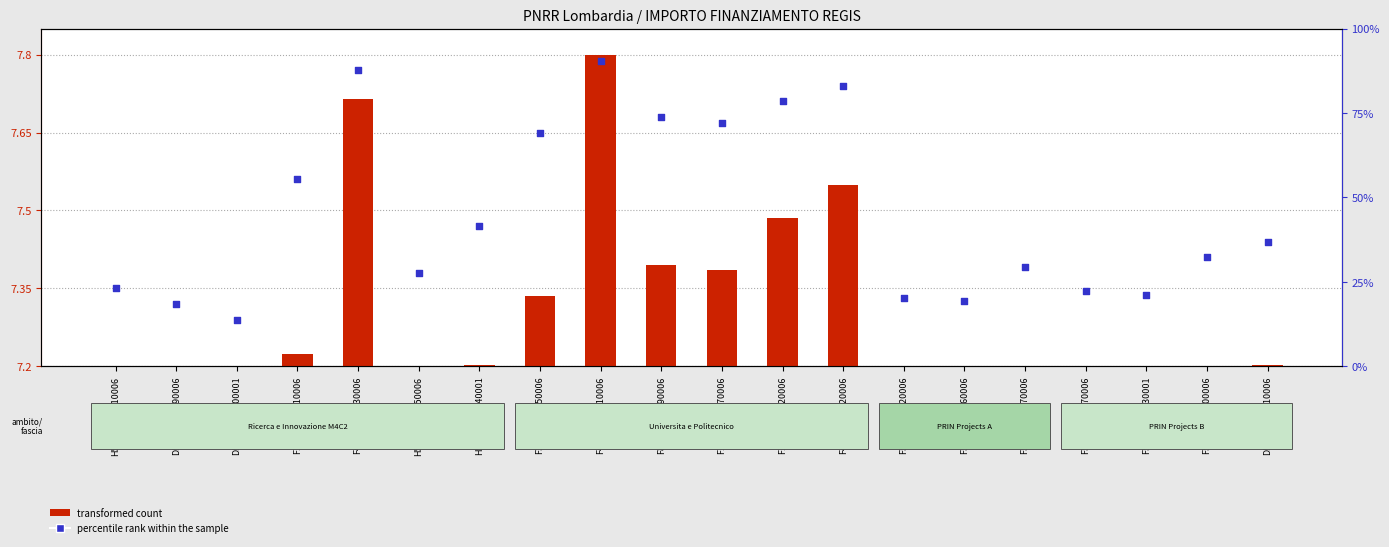

Which series has the widest spread of Y values?

transformed count